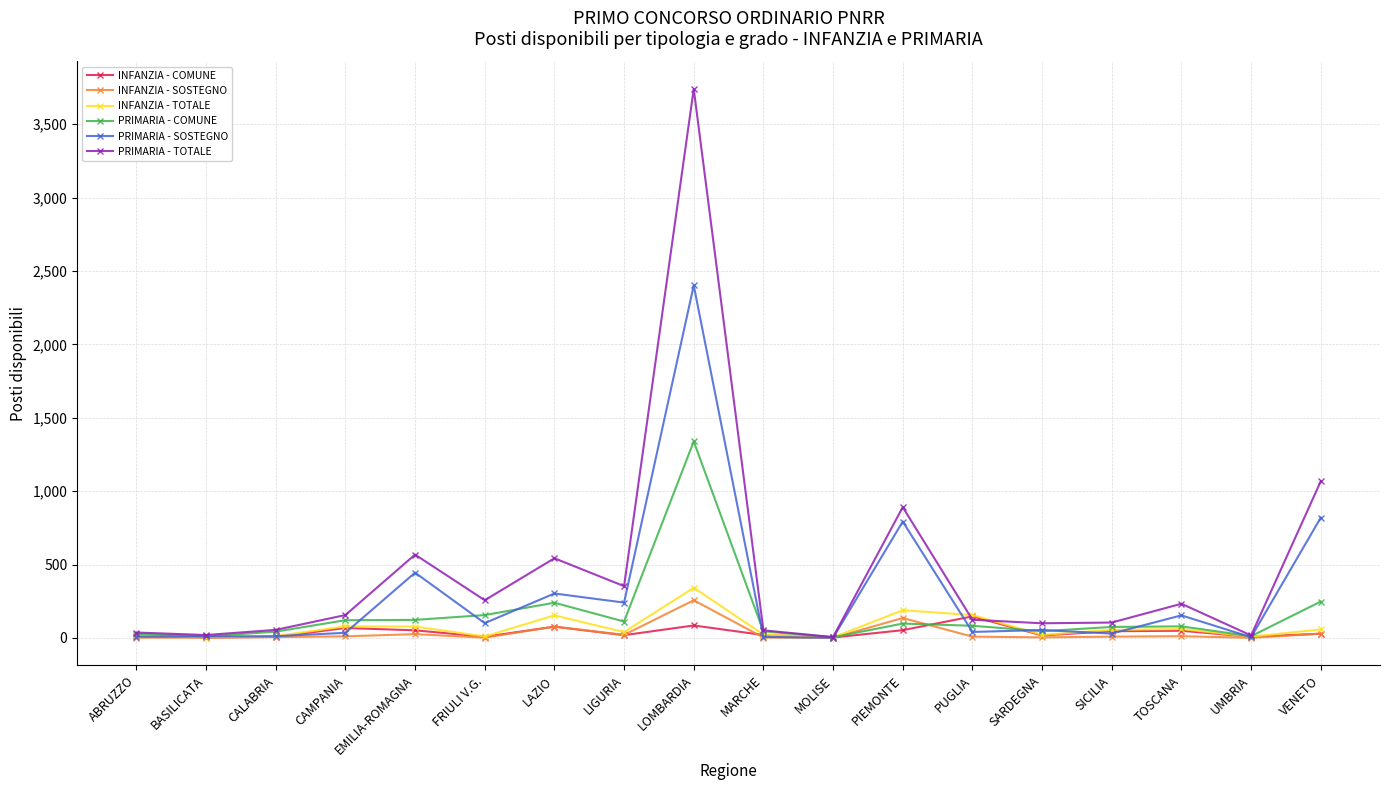

At which label is PRIMARIA - TOTALE closest to 1873?

VENETO